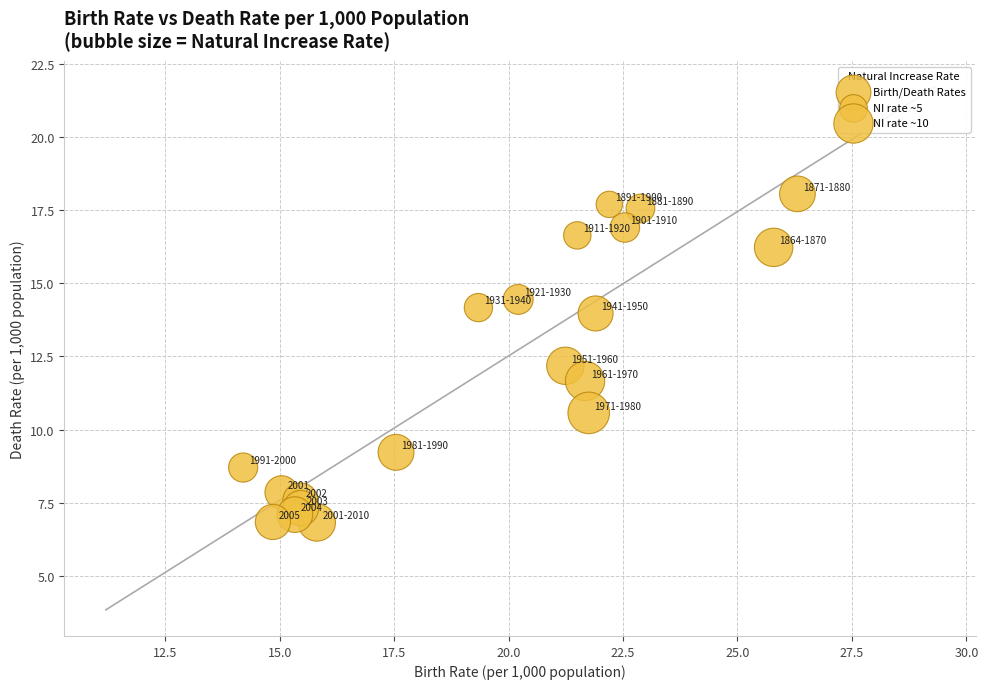

What is the range of X values (max minus min)?

12.1